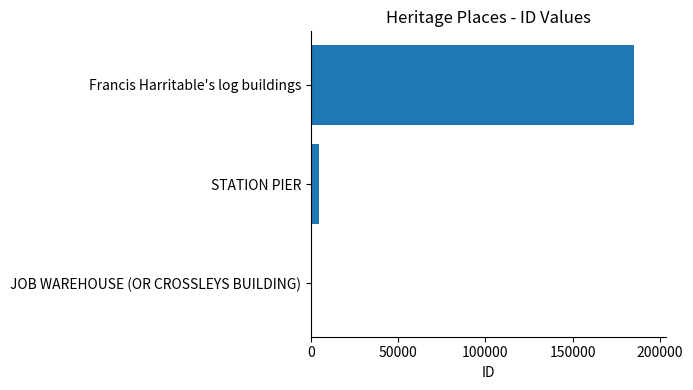

At which category does the chart reach its peak across all series?

Francis Harritable's log buildings